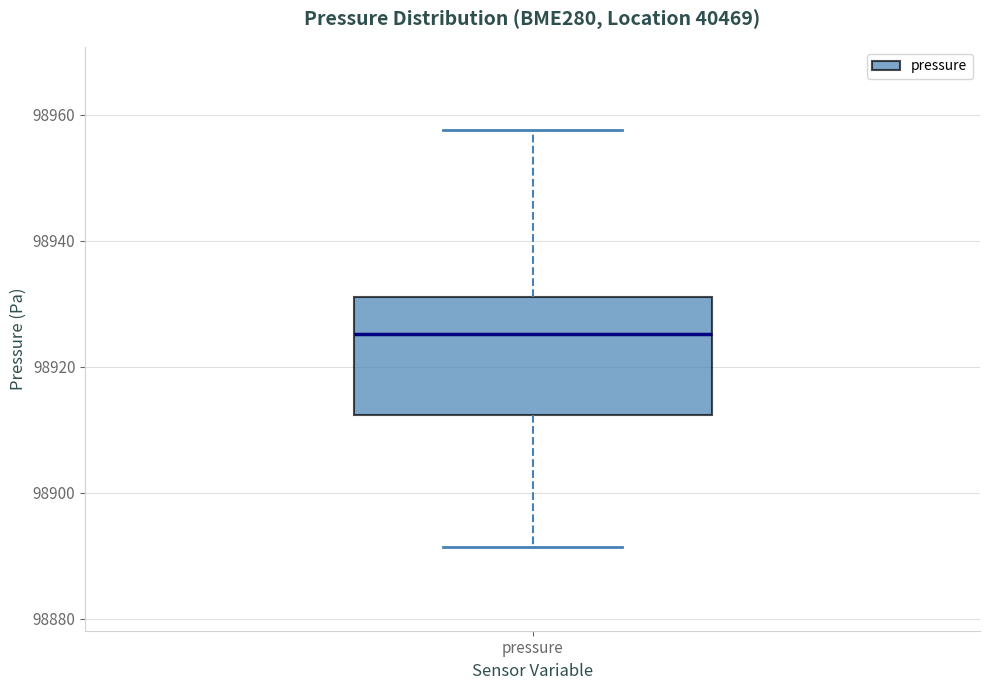

Where is the upper edge of the box for pressure on the y-axis? The values are not printed on the chart, so give them approximately, as read against the axis.

98932